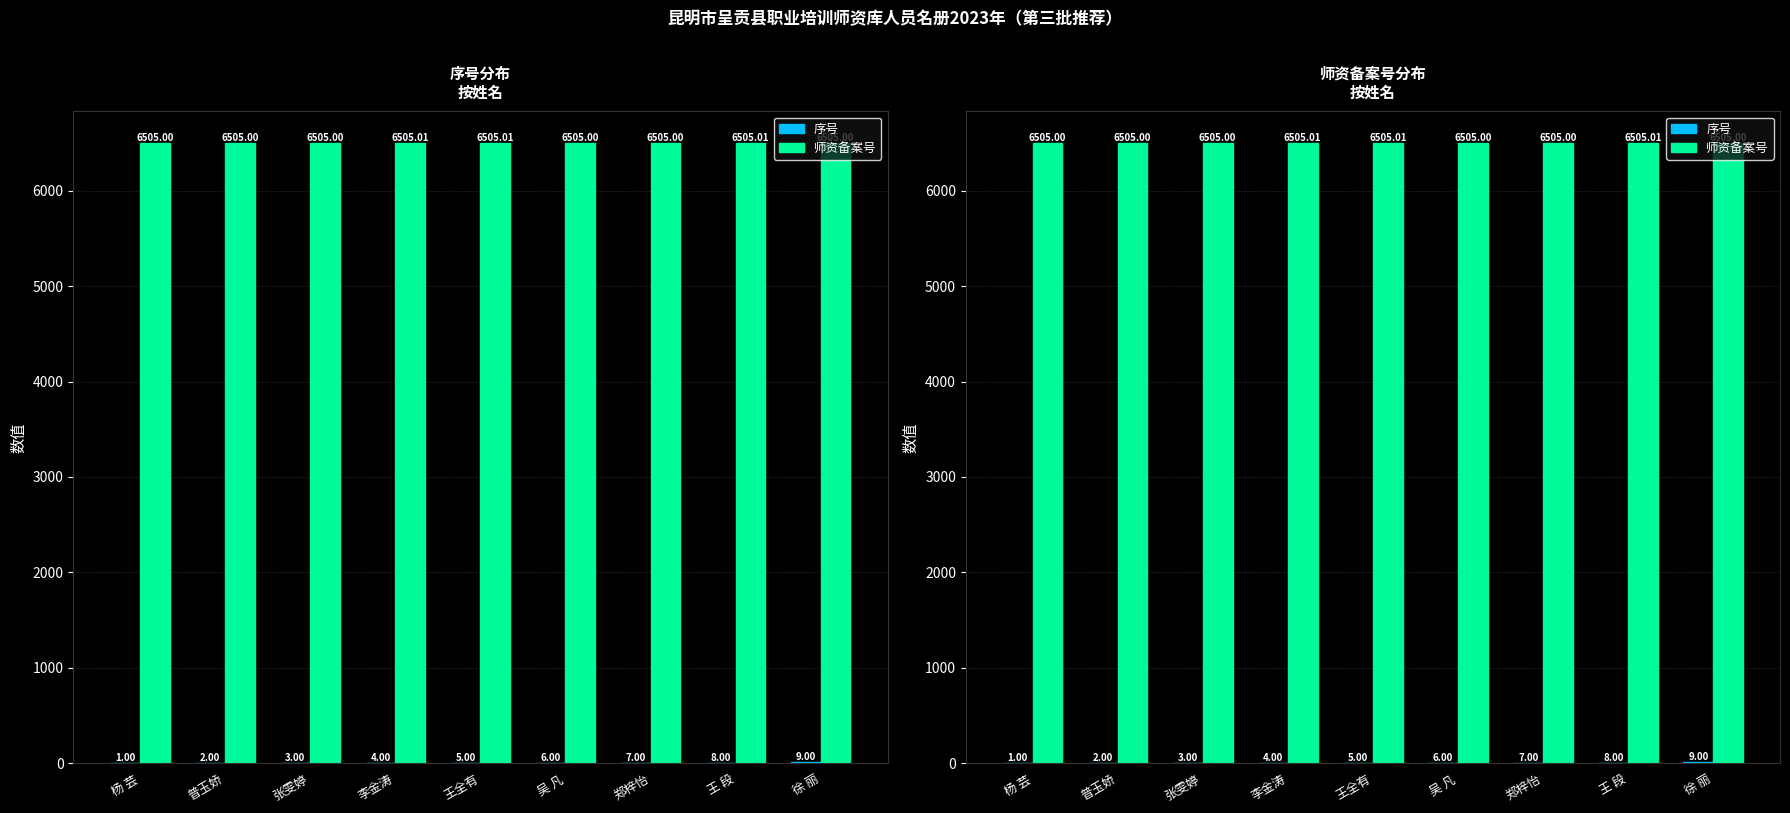

At 张雯婷, list the series in order from smallest to largest.

序号, 师资备案号